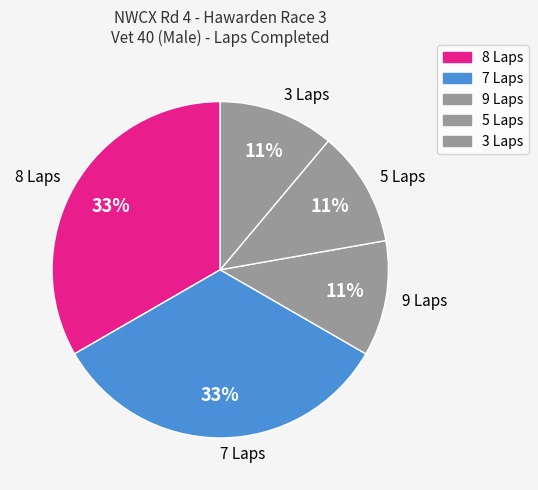

The 9 Laps slice represents 26% of the pie. True or false?

False